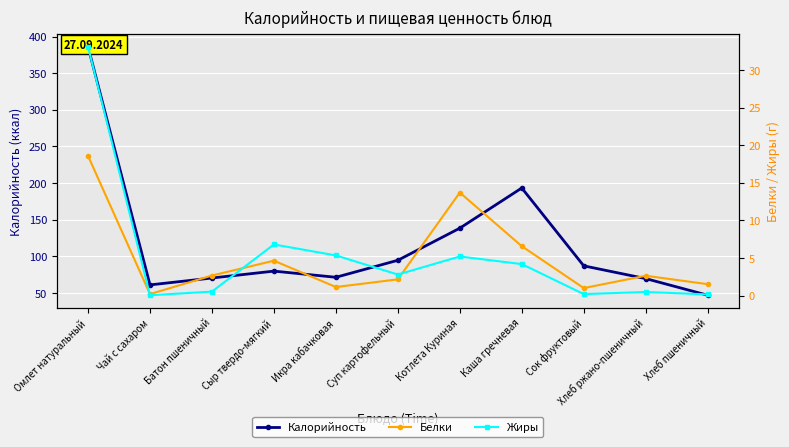

In Жиры, how many points are lower than both neighbors (excluding endpoints)?

3